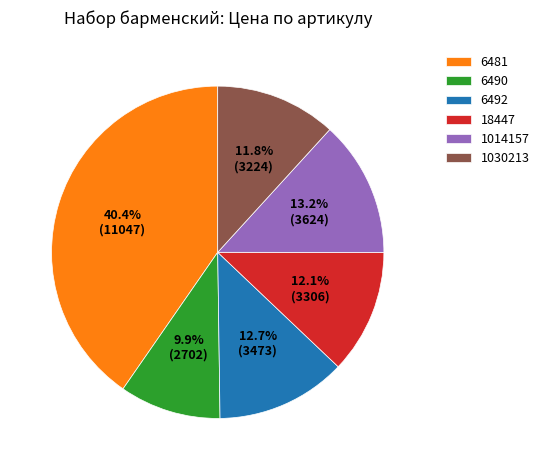

Approximately how many times larger is the value at 6490 compared to 6492?

0.8